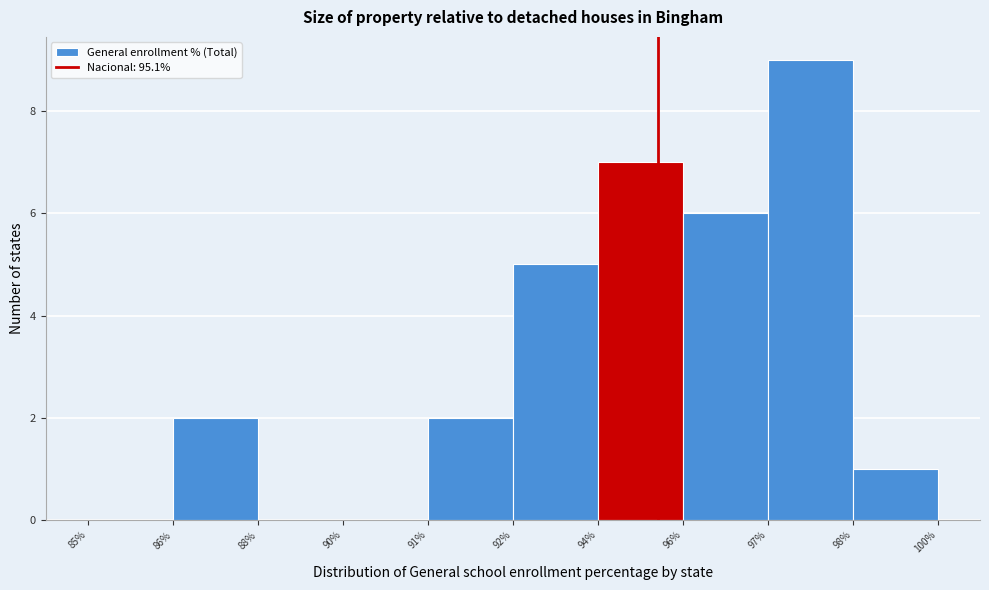

Reading left to right, transcribe all the data shown in this chart.

85%=0	86%=2	88%=0	90%=0	91%=2	92%=5	94%=7	96%=6	97%=9	98%=1